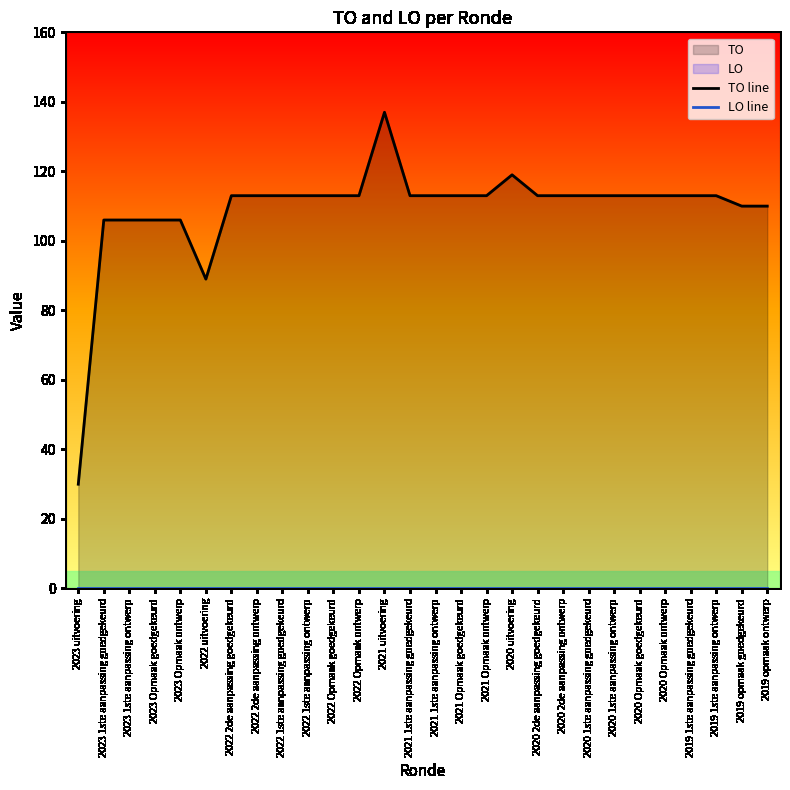

Count the number of categories in the chart.

28